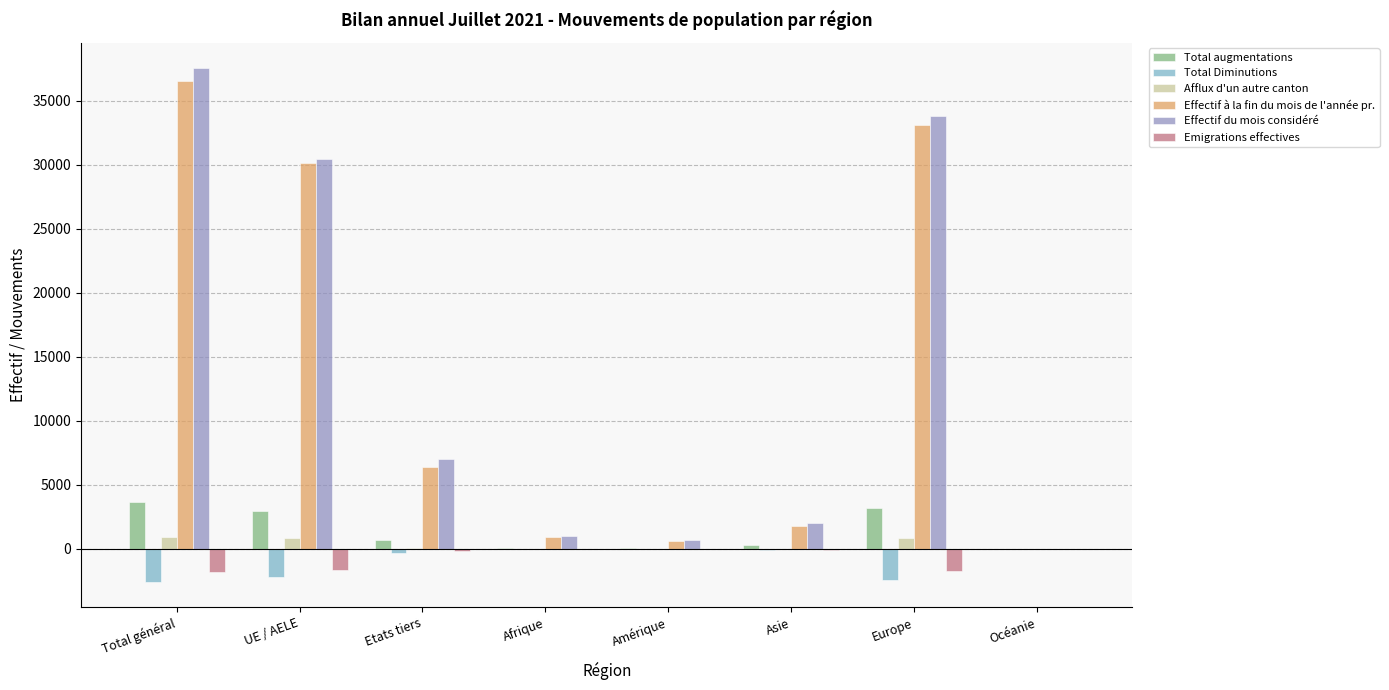

Which category has the highest value in the Effectif du mois considéré series?

Total général